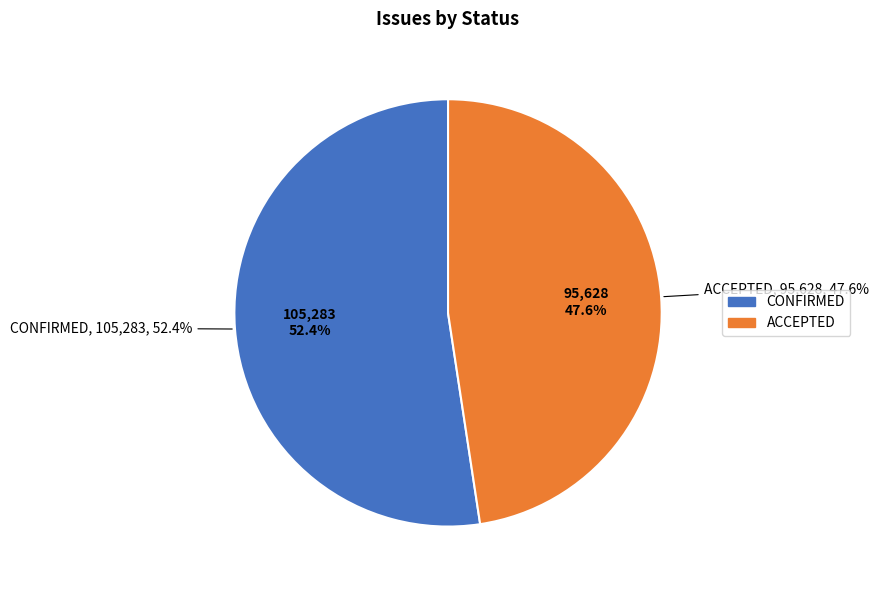

True or false: ACCEPTED accounts for 38% of the total.

False